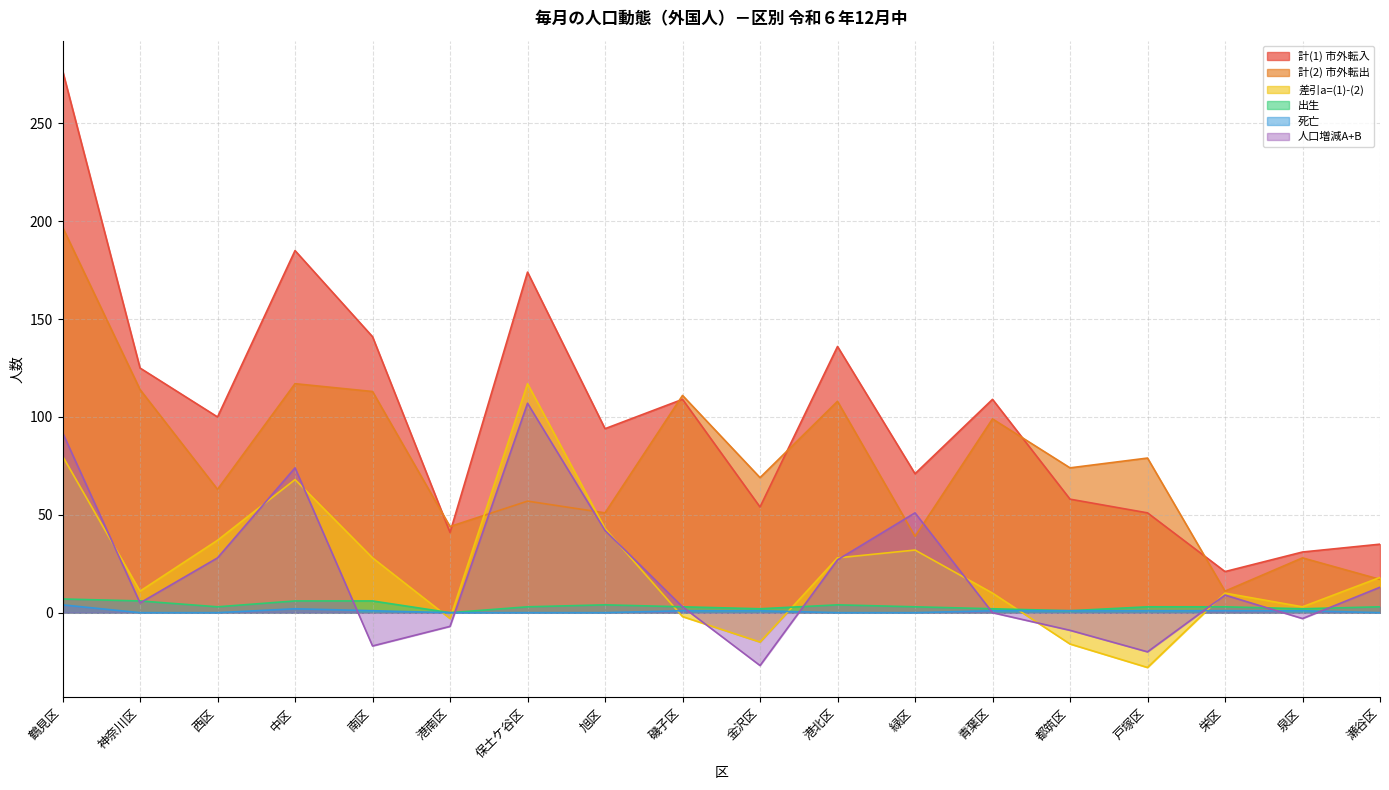

What are all the series names shown in the legend?

計(1) 市外転入, 計(2) 市外転出, 差引a=(1)-(2), 出生, 死亡, 人口増減A+B